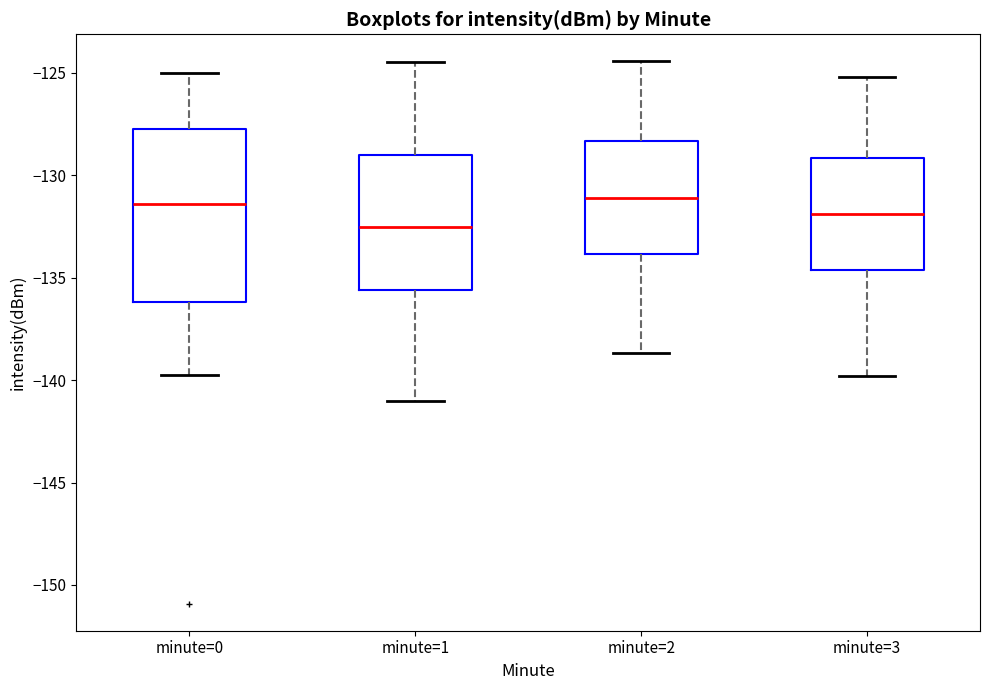

Reading left to right, transcribe this box plot: for each box, give where its median line is, the range the box spans, and where its two whiskers end, as read against the y-axis. The values are not printed on the chart, so give them approximately, as read against the axis.

minute=0: median -131.5, box -136.0 to -128.0, whiskers -140.0 to -125.0
minute=1: median -132.5, box -135.5 to -129.0, whiskers -141.0 to -124.5
minute=2: median -131.0, box -134.0 to -128.5, whiskers -138.5 to -124.5
minute=3: median -132.0, box -134.5 to -129.0, whiskers -140.0 to -125.0